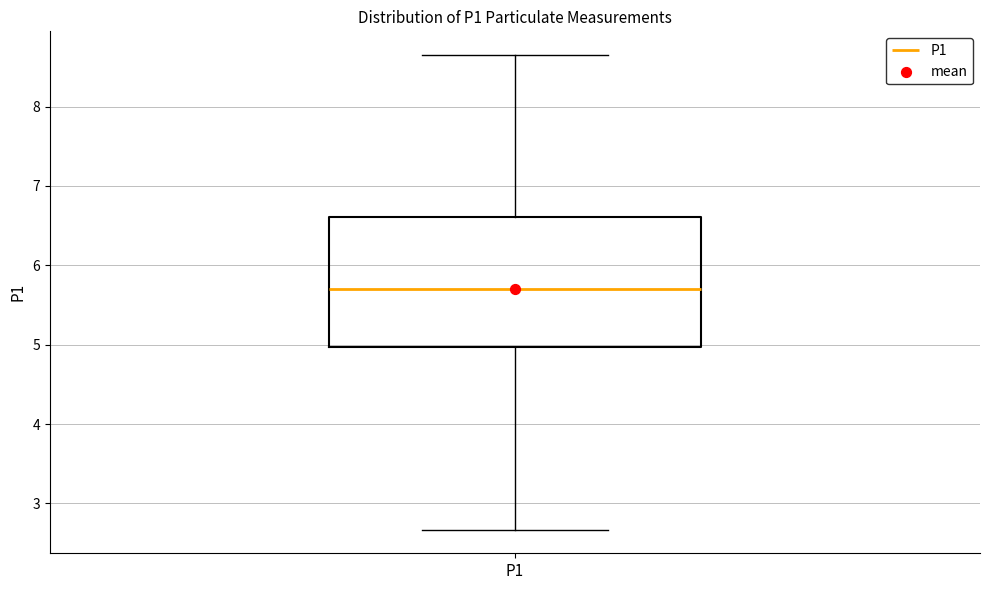

Where does the lower whisker of the box for P1 end on the y-axis? The values are not printed on the chart, so give them approximately, as read against the axis.

2.7